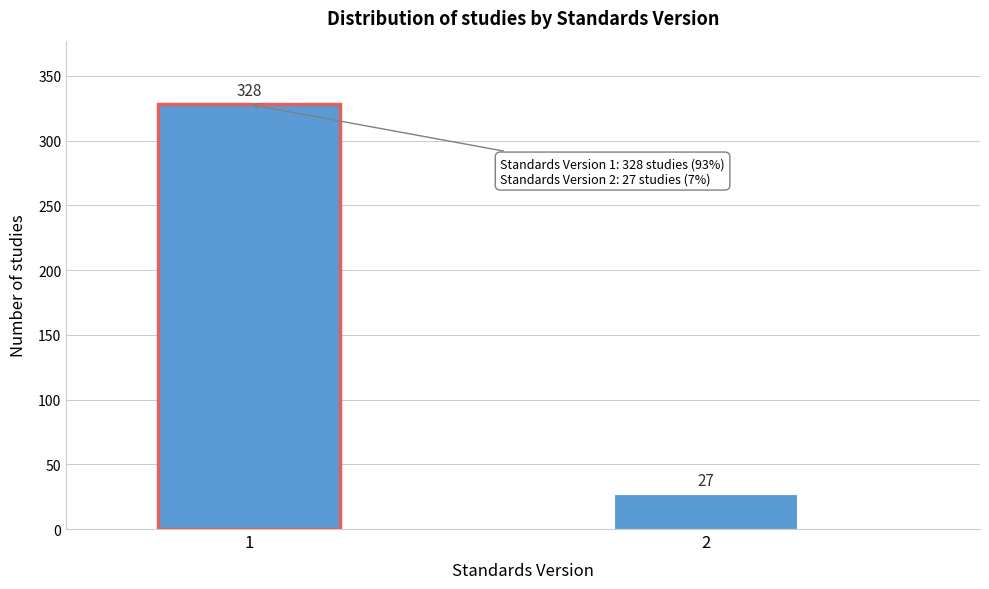

Reading right to left, list all the values displayed in this chart.

2=27	1=328